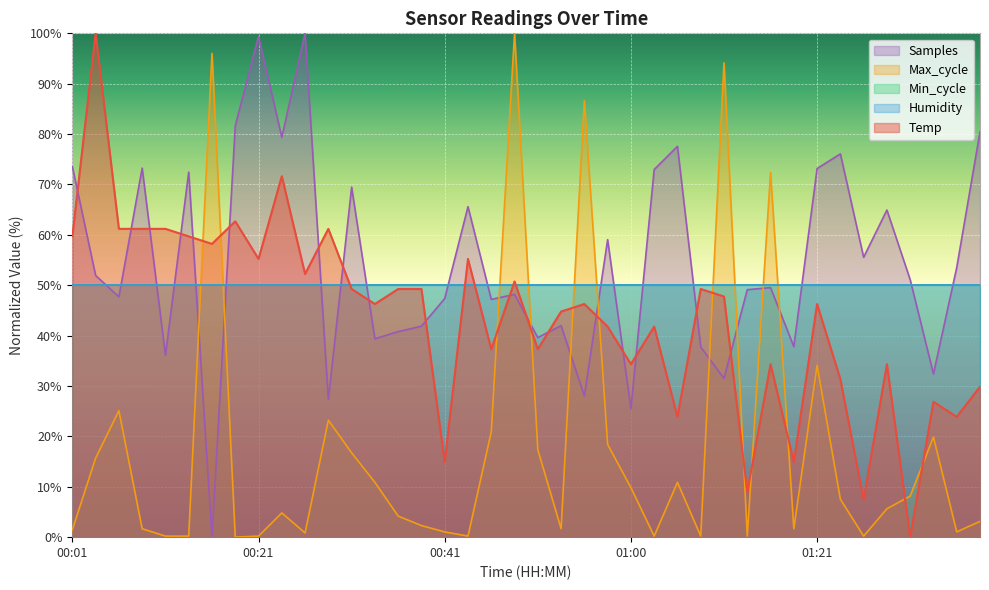

At which label does Temp first exceed 46?

00:01